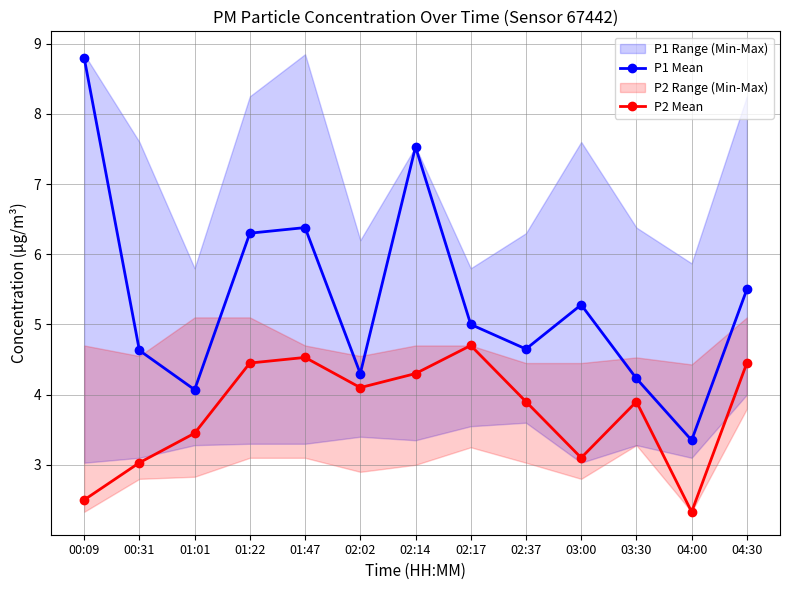

True or false: P1 Mean and P2 Mean intersect in this chart.

False